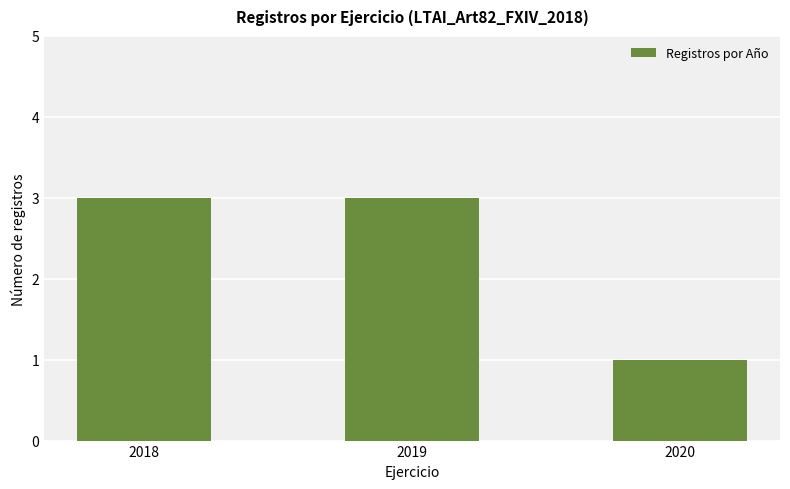

Is it true that the value at 2018 is 3?

True